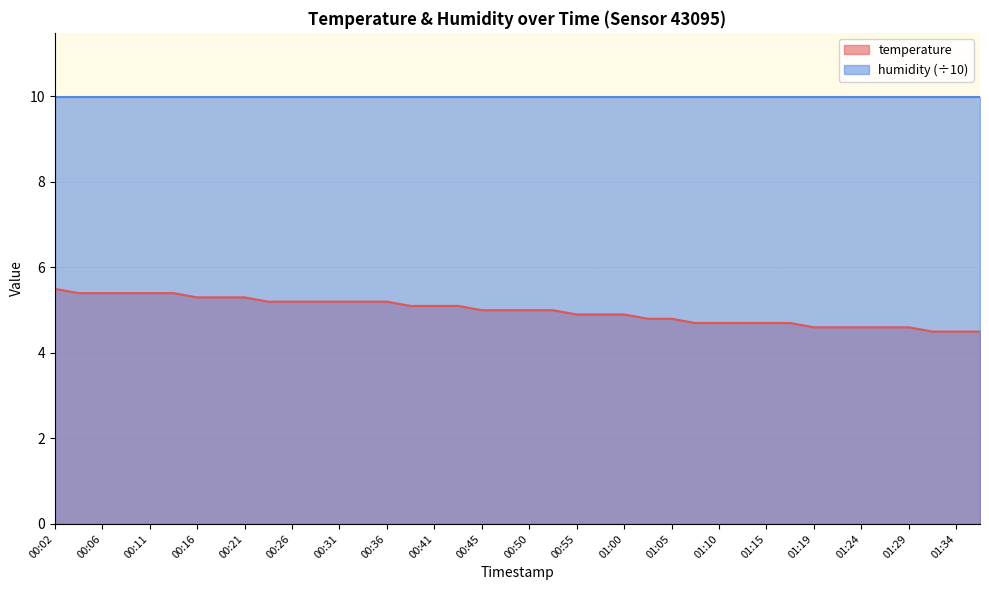

Rank the categories by value from highest to lowest.

00:02, 00:04, 00:06, 00:09, 00:11, 00:14, 00:16, 00:19, 00:21, 00:24, 00:26, 00:28, 00:31, 00:33, 00:36, 00:38, 00:41, 00:43, 00:45, 00:48, 00:50, 00:53, 00:55, 00:58, 01:00, 01:02, 01:05, 01:07, 01:10, 01:12, 01:15, 01:17, 01:19, 01:22, 01:24, 01:27, 01:29, 01:32, 01:34, 01:37